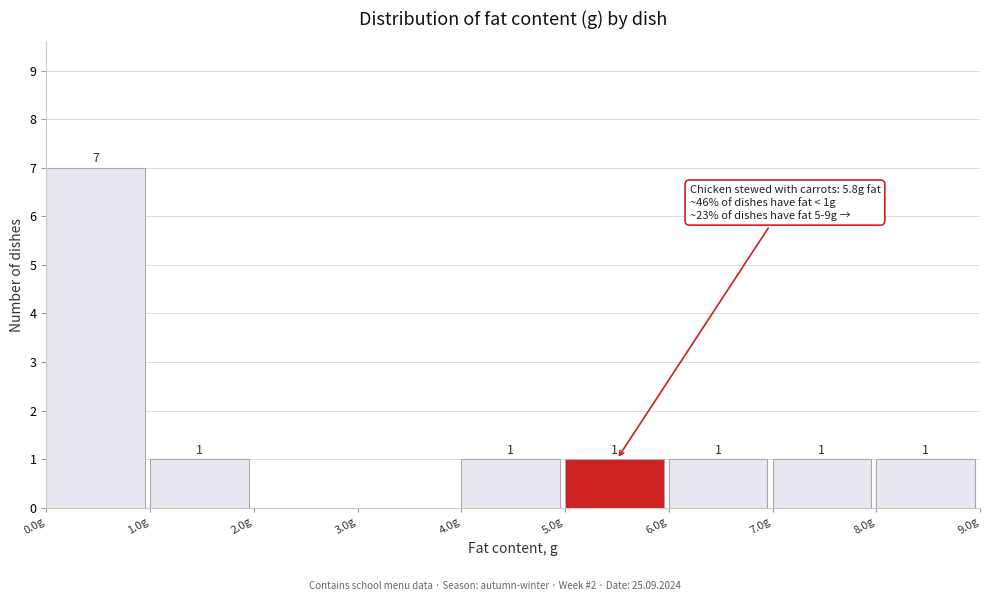

Over which range of the x-axis is the bar tallest?

0 to 1